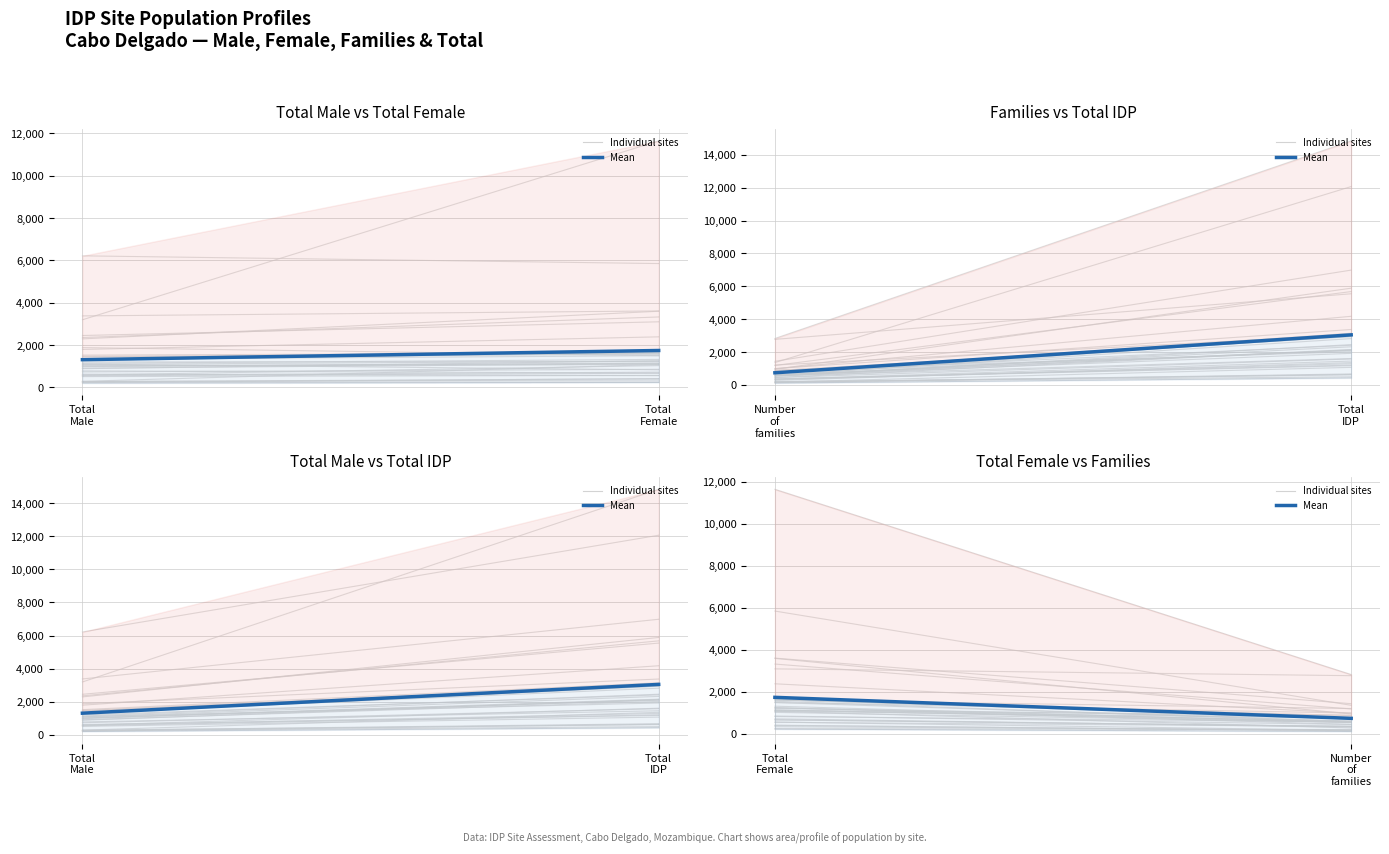

Does the chart have visible grid lines?

Yes